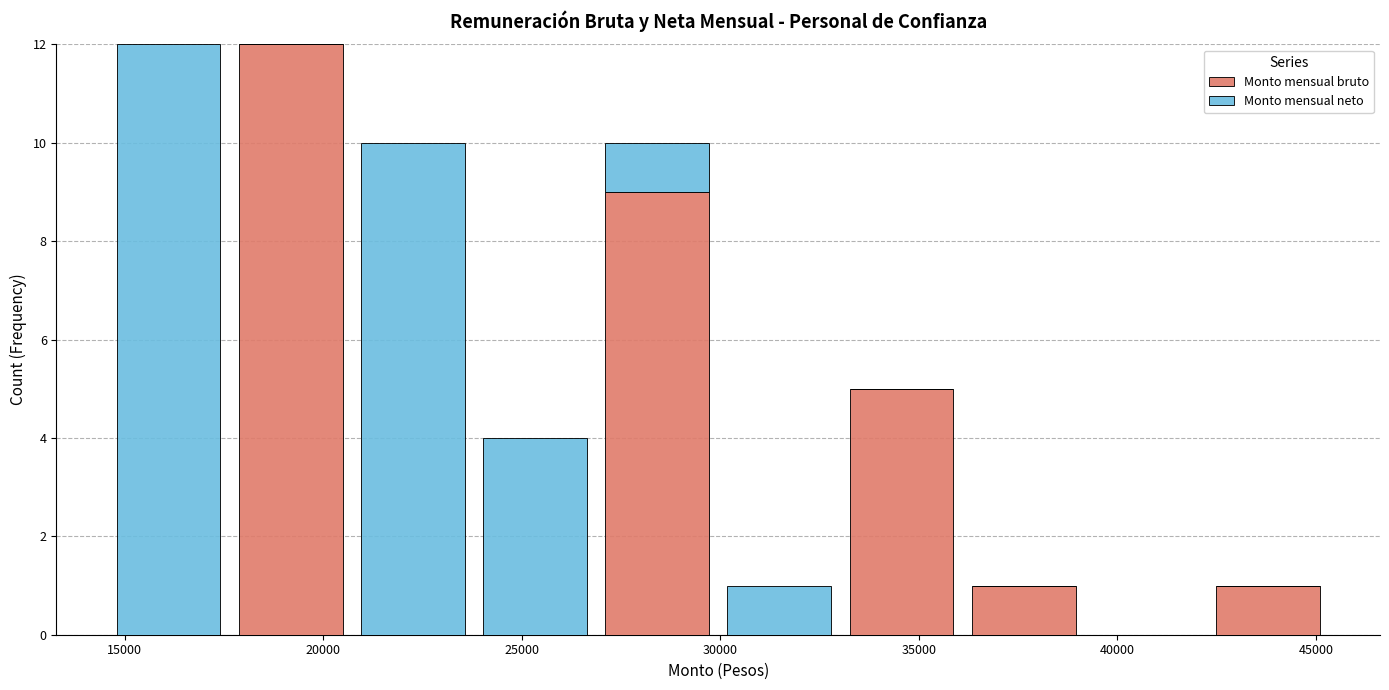

Reading left to right, list every stacked bar in this chart as the range it spans on the x-axis followed by its total height. Neither the bar edges nor the heights are printed on the chart, so give them approximately, as read against the axes.

14500 to 17500: 12
17500 to 20500: 12
20500 to 24000: 10
24000 to 27000: 4
27000 to 30000: 10
30000 to 33000: 1
33000 to 36000: 5
36000 to 39000: 1
39000 to 42500: 0
42500 to 45500: 1